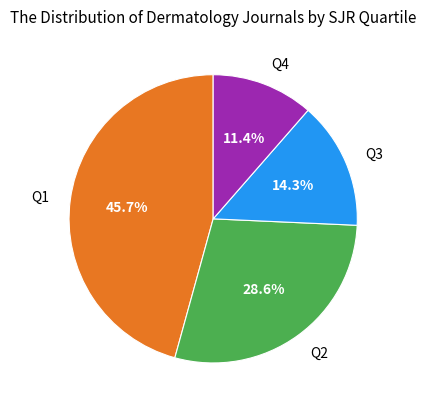

Which slice is the largest?

Q1